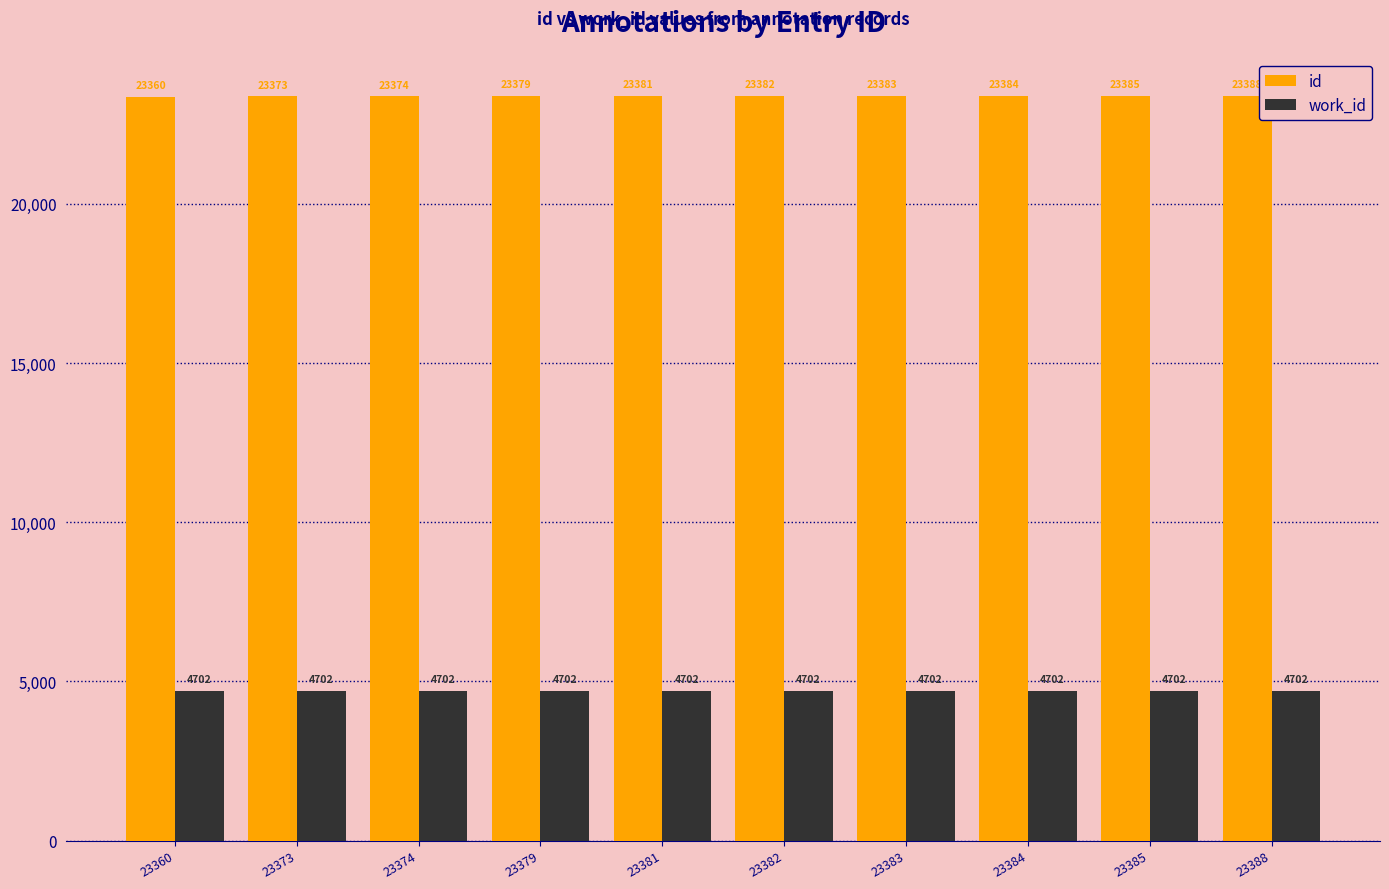

What are all the series names shown in the legend?

id, work_id